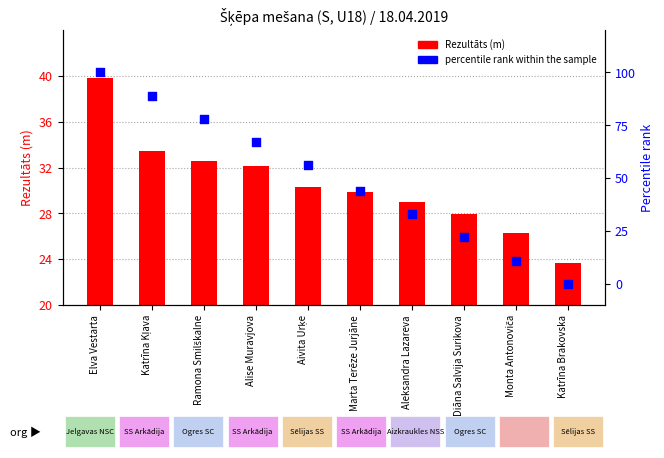

At which category is the sum across all series the highest?

Elva Vestarta